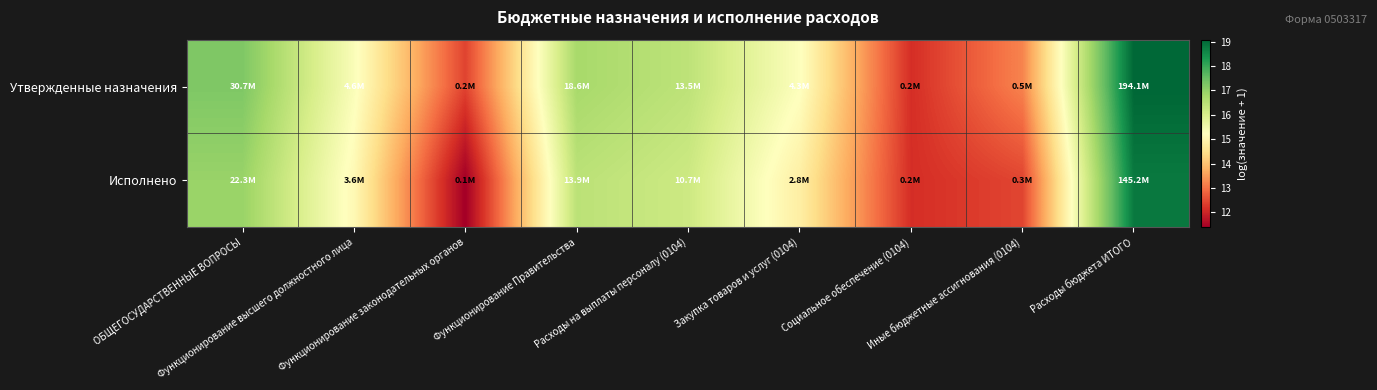

At which category is the sum across all series the highest?

Расходы бюджета ИТОГО